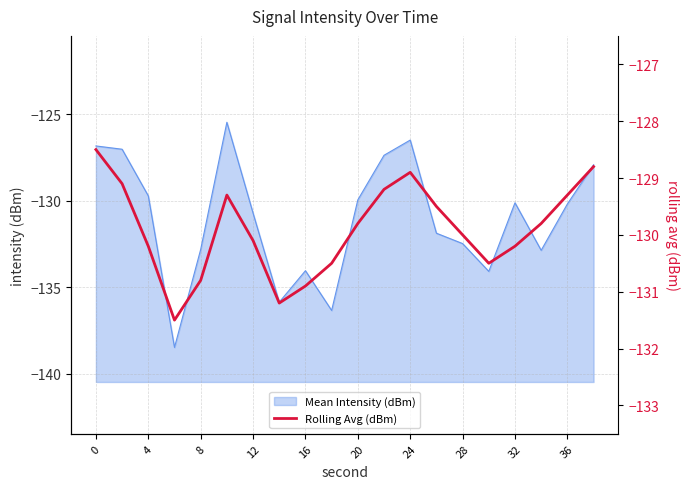

True or false: Mean Intensity (dBm) has a value of -126.5 at 24.

True